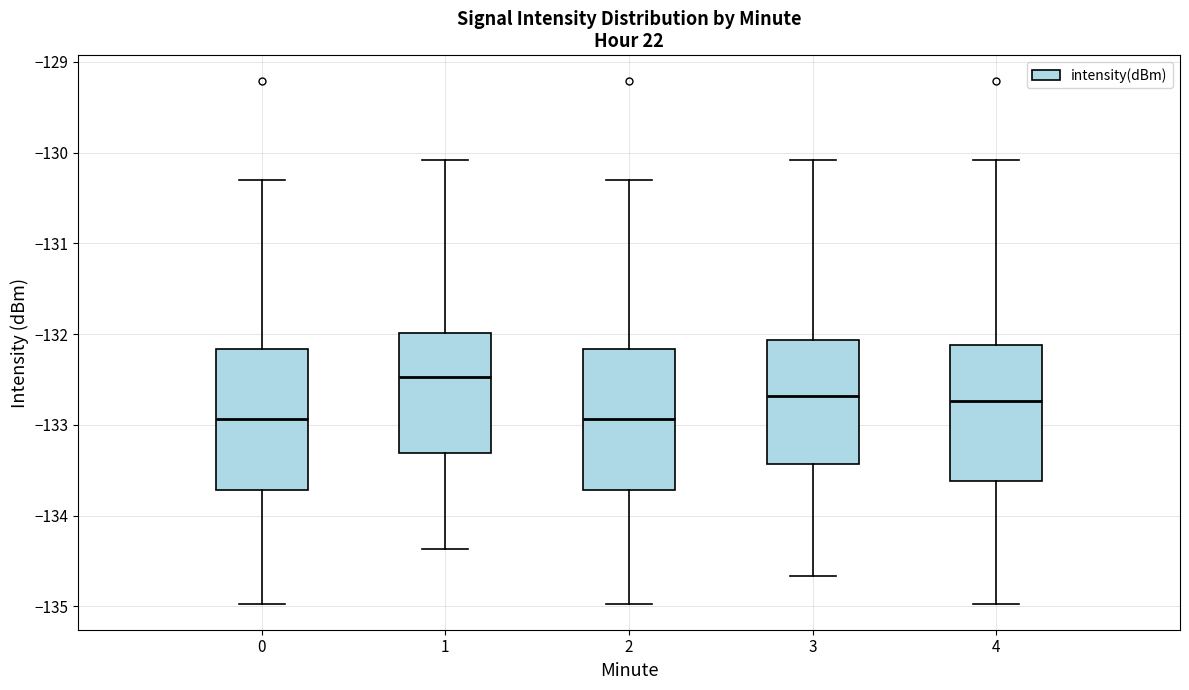

Which box's median line is the highest?

1